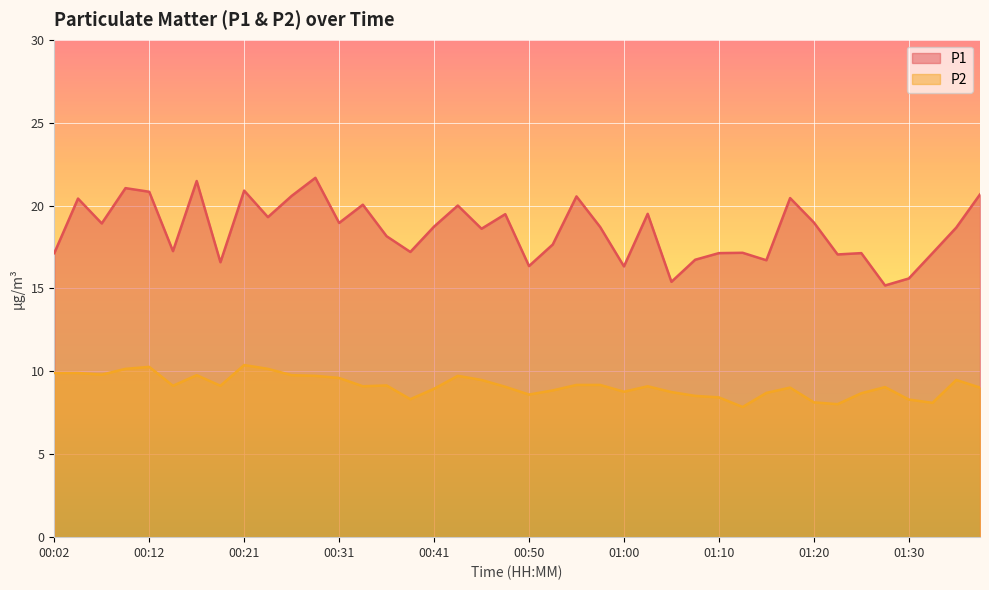

Is it true that P1 equals 8.0 at 00:02?

False